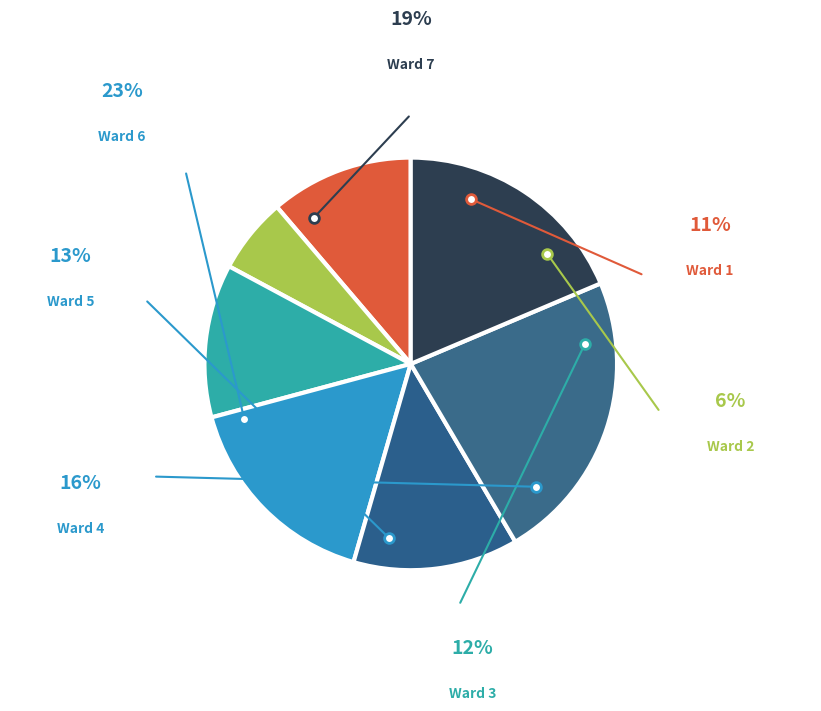

How many slices are in this pie chart?

7